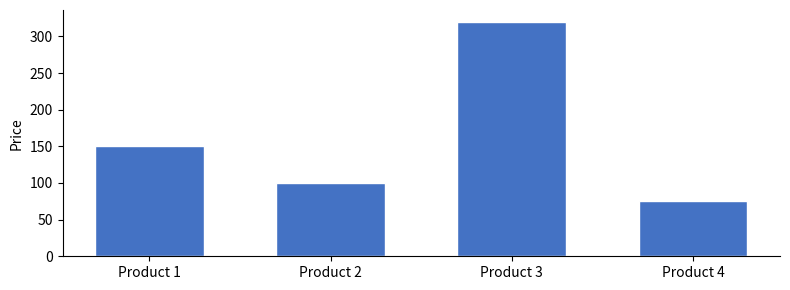

What is the sum of the values at Product 3 and Product 4?

395